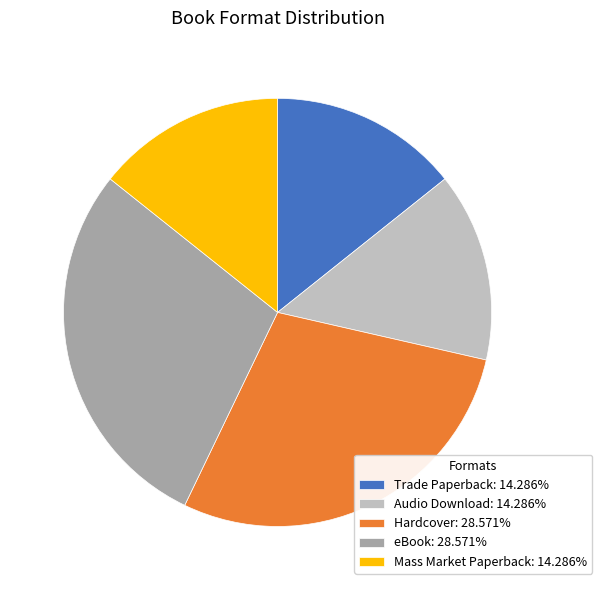

Do Mass Market Paperback: 14.286% and eBook: 28.571% together represent more than half of the pie?

No